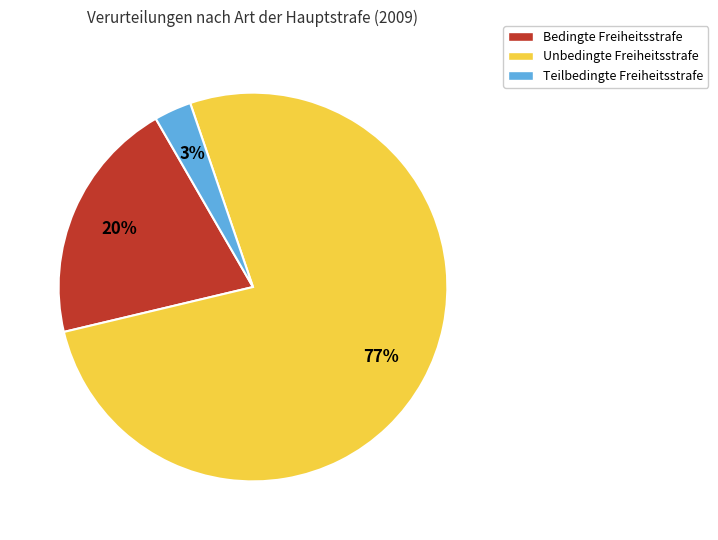

To the nearest percent, what is the average slice percentage?

33%